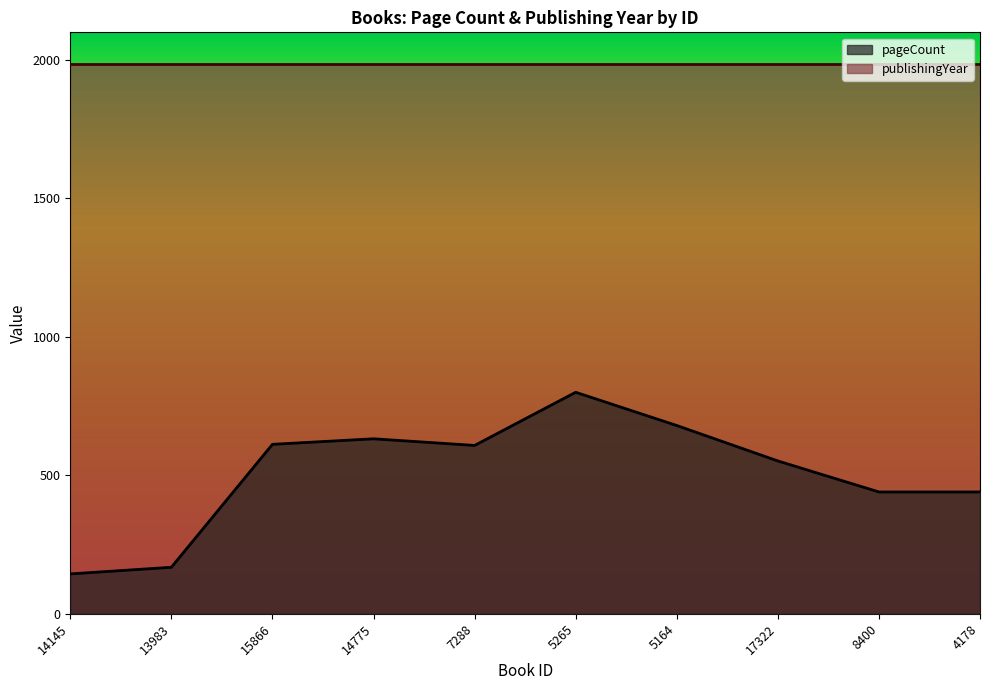

The value at 8400 is 217. True or false?

False